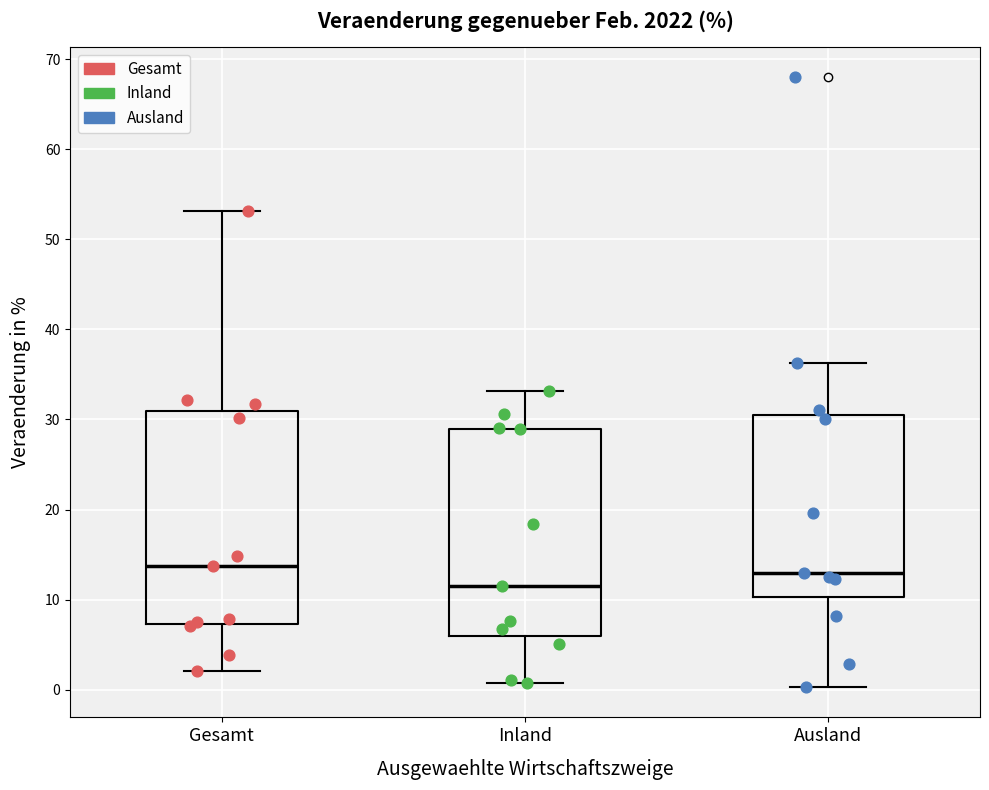

Where is the lower edge of the box for Gesamt on the y-axis? The values are not printed on the chart, so give them approximately, as read against the axis.

7